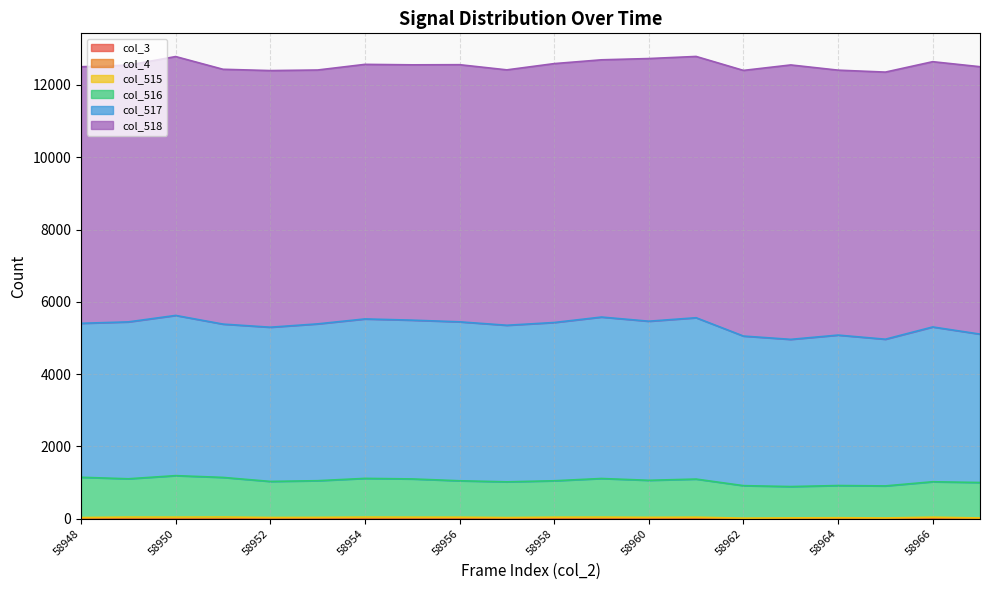

At which label is col_517 closest to 4262?

58948